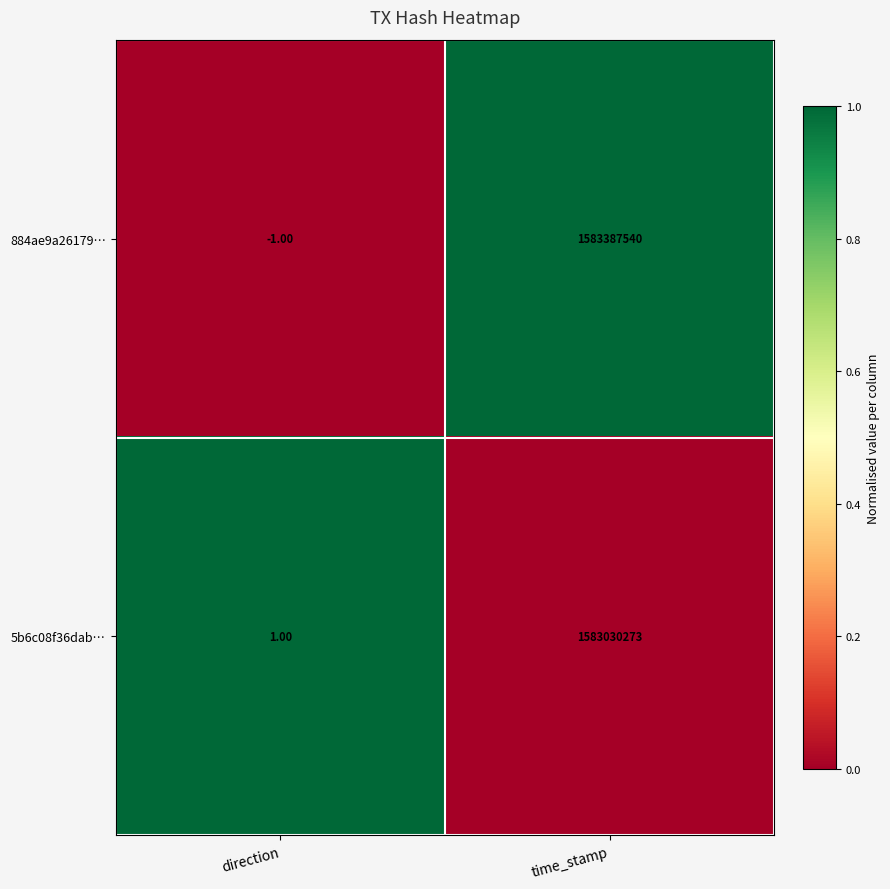

At which label is 884ae9a26179… closest to 791693769?

direction